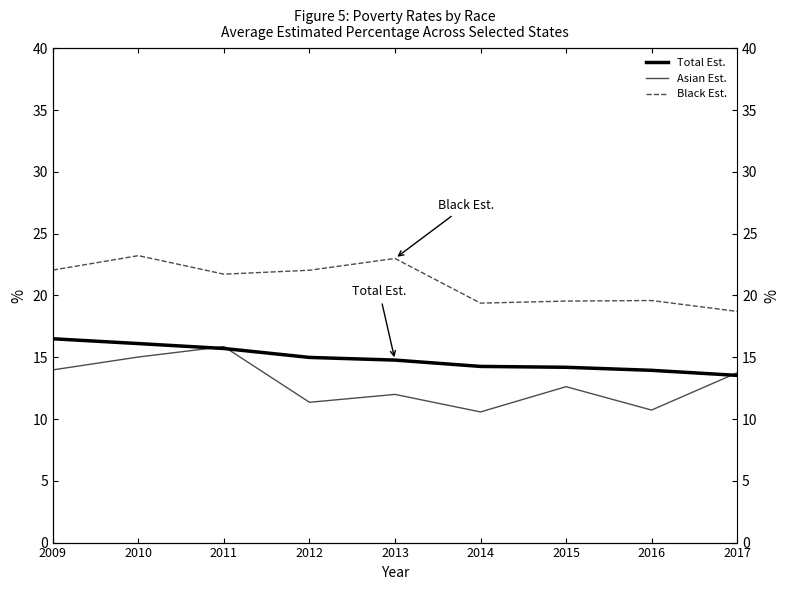

What is the difference between the second highest and second lowest values in the Black Est. series?

3.6